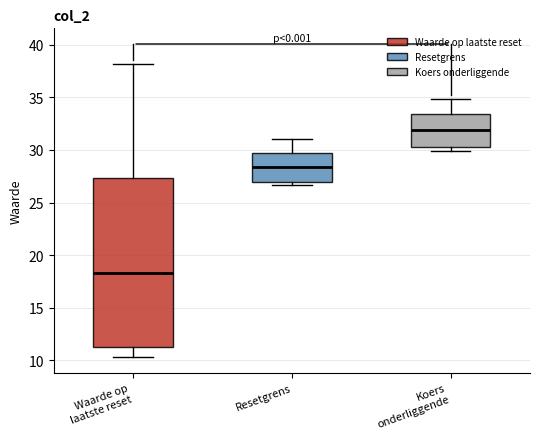

Where does the upper whisker of the box for Koers onderliggende end on the y-axis? The values are not printed on the chart, so give them approximately, as read against the axis.

35.0